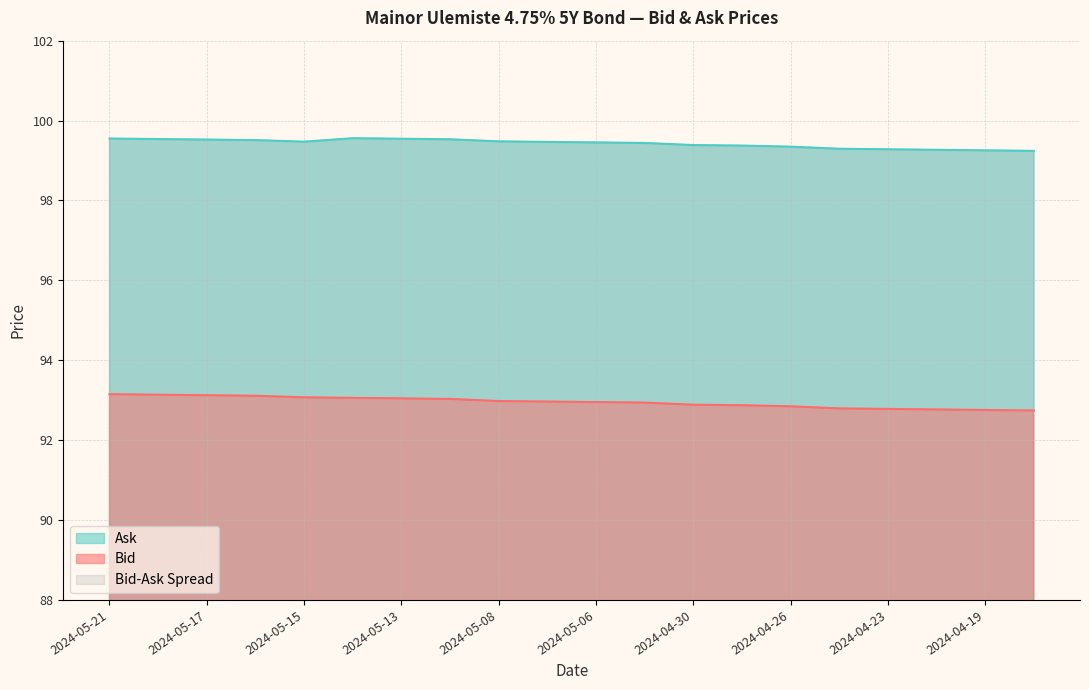

True or false: Ask and Bid cross at least once.

False